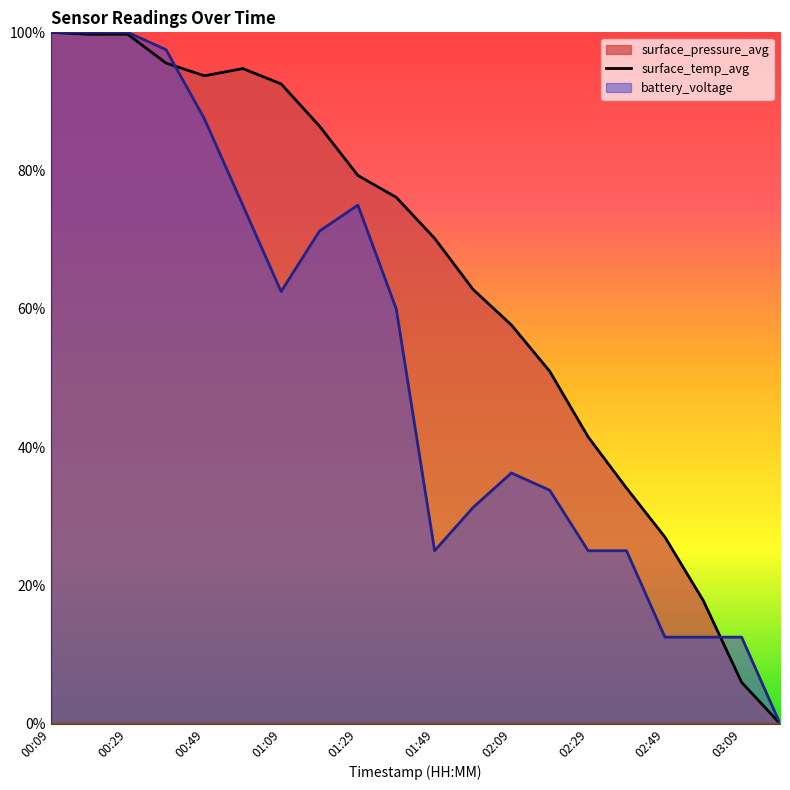

True or false: battery_voltage (line) has more than 1 points higher than both neighbors.

False